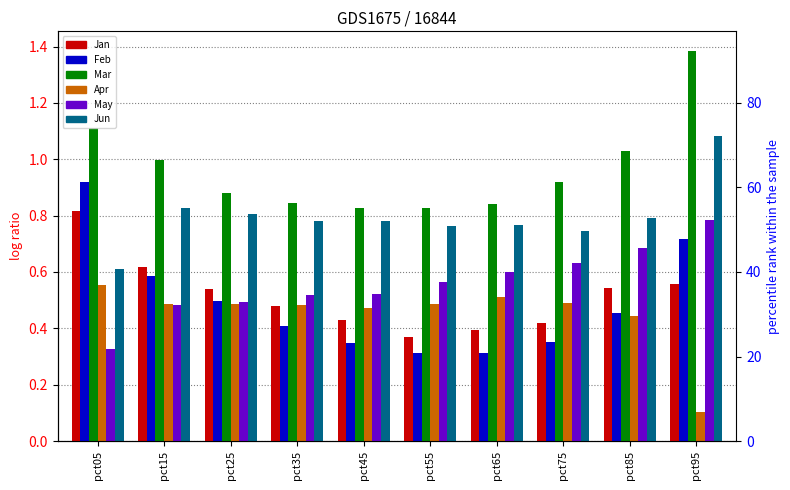

What is the highest value of the Mar series?

1.4